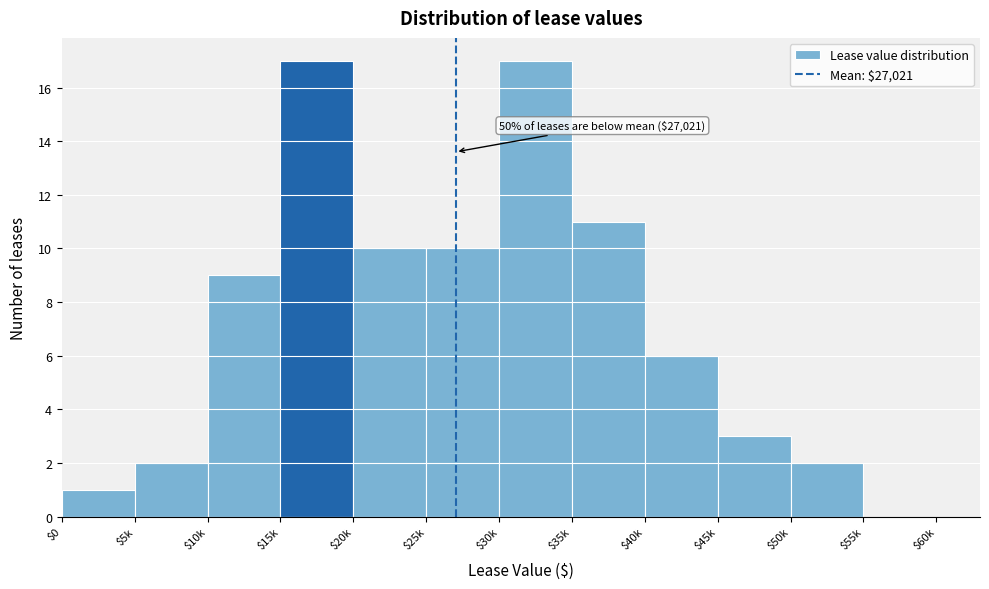

The chart shows a value of 2 at $5k. True or false?

True